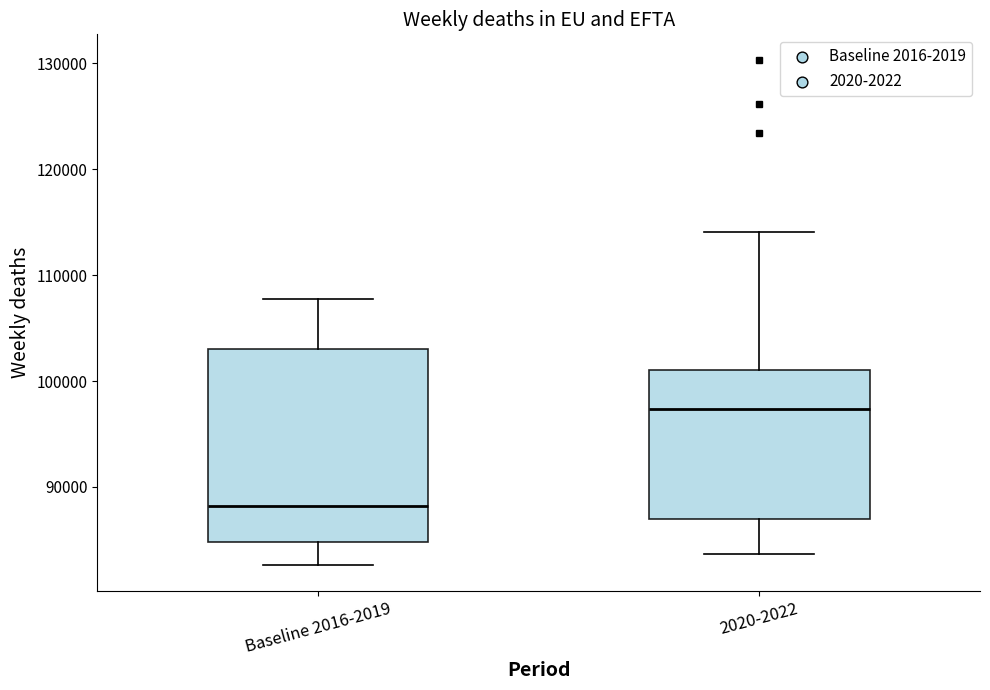

Which box's median line is the highest?

2020-2022